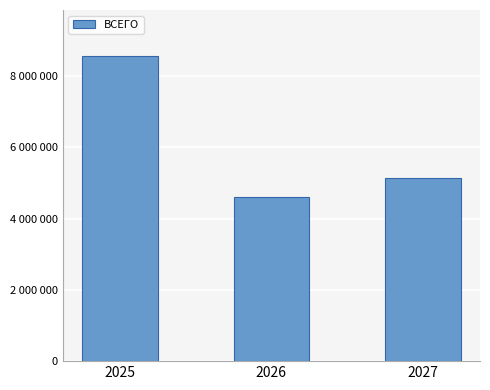

Reading right to left, what are all the values shown in this chart?

5128406	4613449	8566451